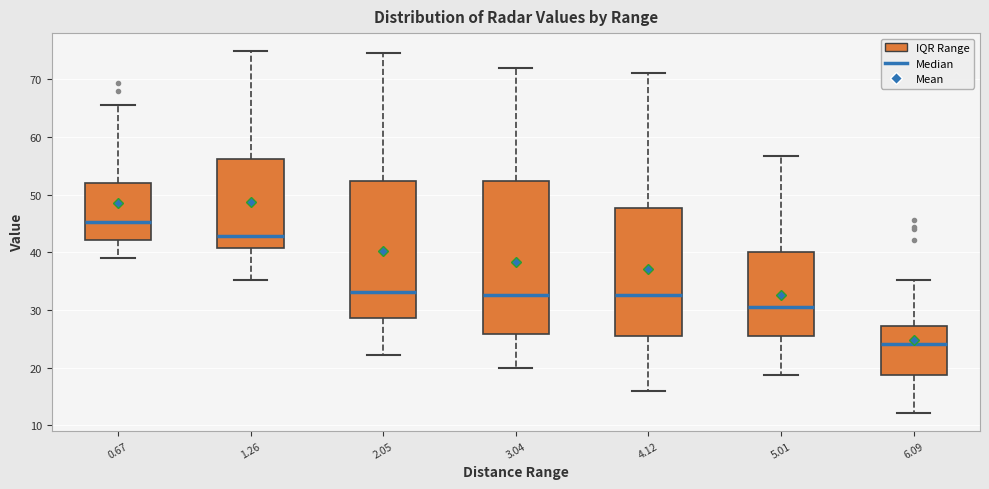

Which box is the tallest, from its lower edge to its upper edge?

3.04